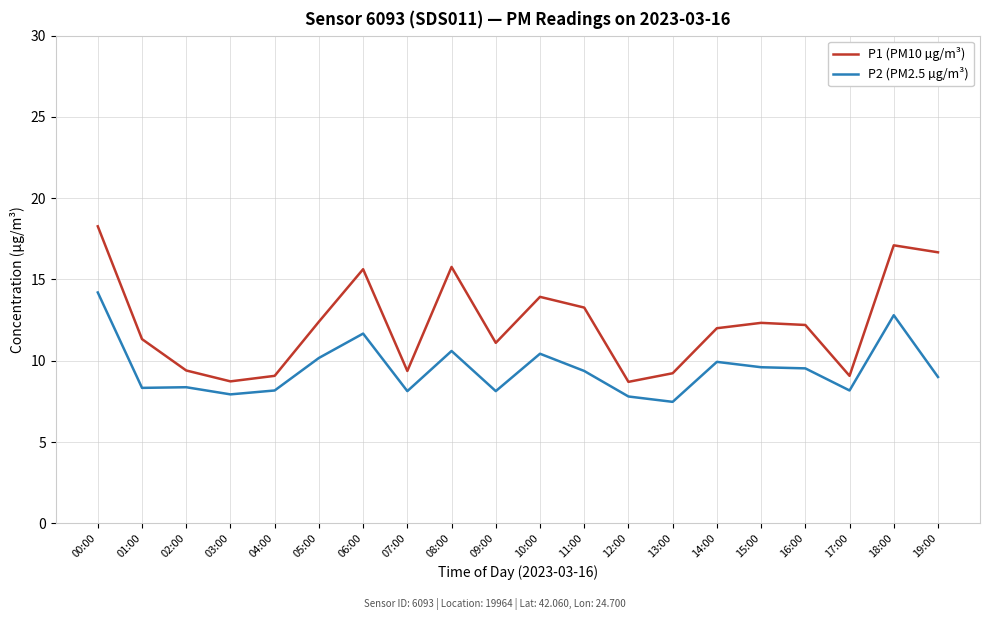

The value of P1 (PM10 µg/m³) at 10:00 is 13.9. True or false?

True